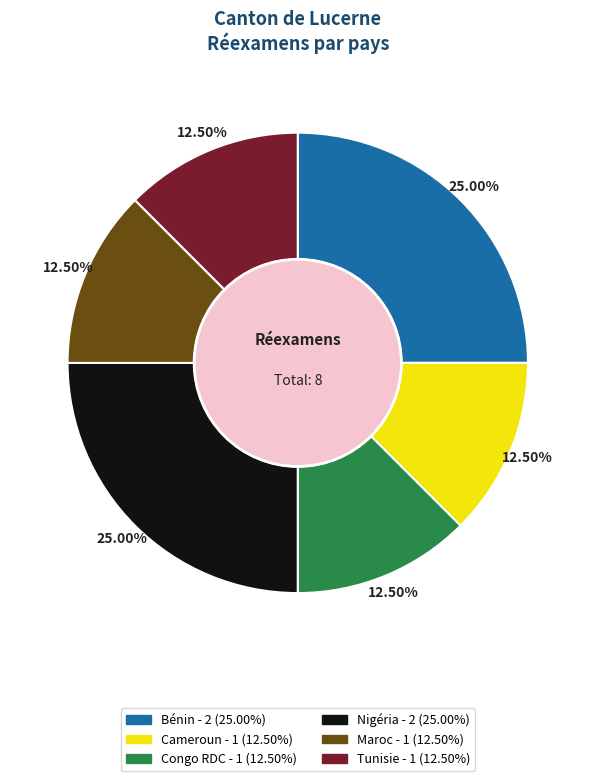

Does Bénin represent more than half of the total?

No